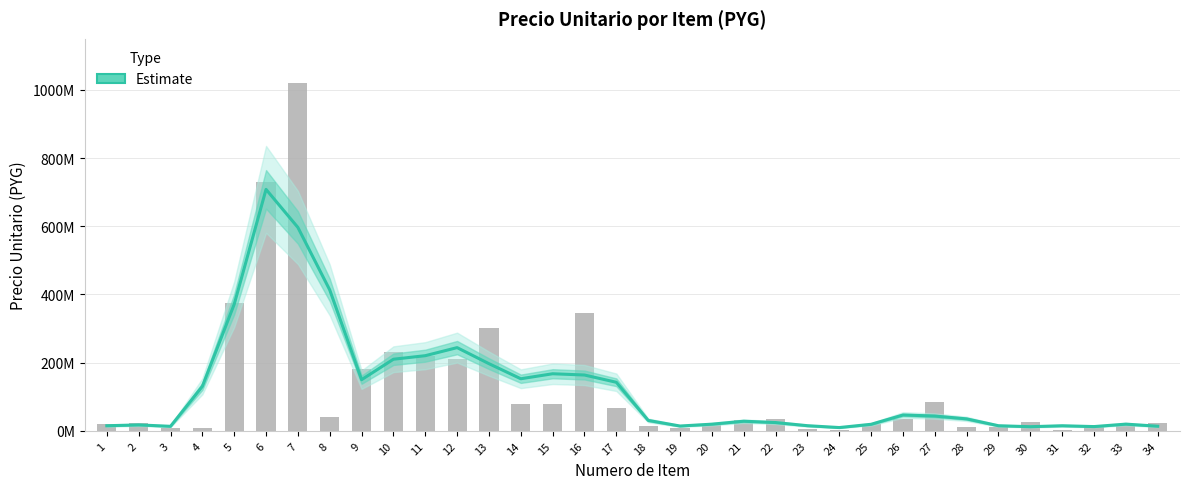

The value at 14 is 95384510.6. True or false?

False